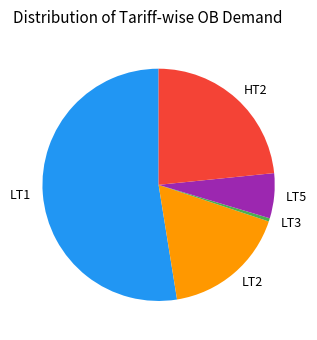

Count the number of slices in the pie.

5